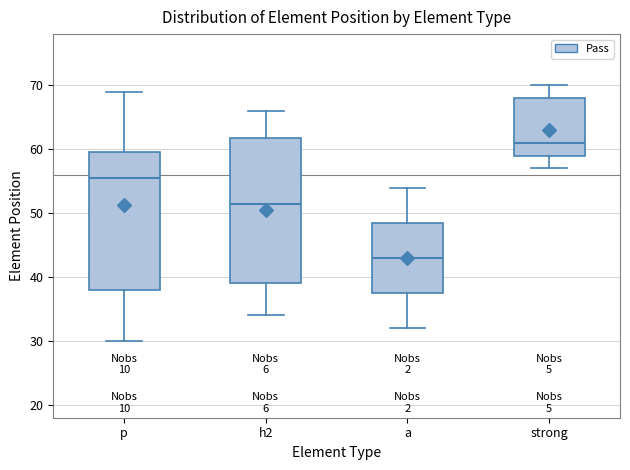

Reading left to right, transcribe this box plot: for each box, give where its median line is, the range the box spans, and where its two whiskers end, as read against the y-axis. The values are not printed on the chart, so give them approximately, as read against the axis.

p: median 56, box 38 to 60, whiskers 30 to 69
h2: median 52, box 39 to 62, whiskers 34 to 66
a: median 43, box 38 to 49, whiskers 32 to 54
strong: median 61, box 59 to 68, whiskers 57 to 70